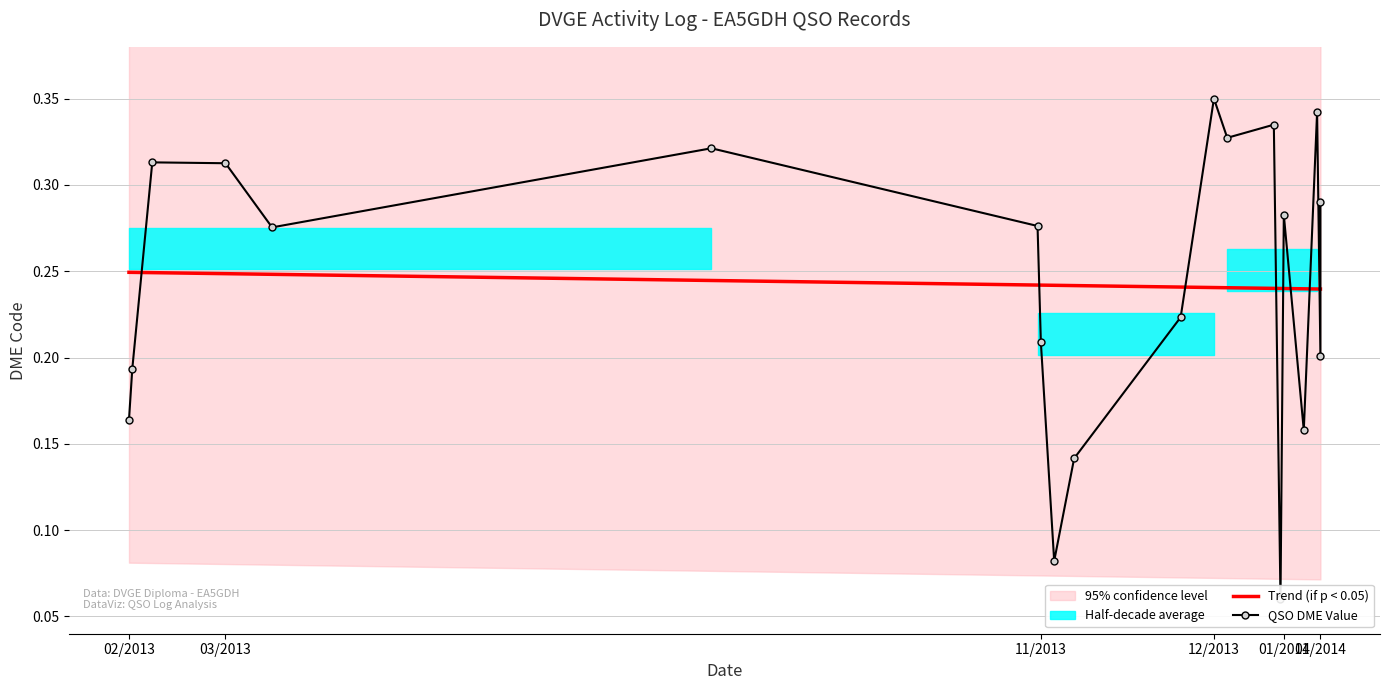

How many lines are shown in the chart?

2